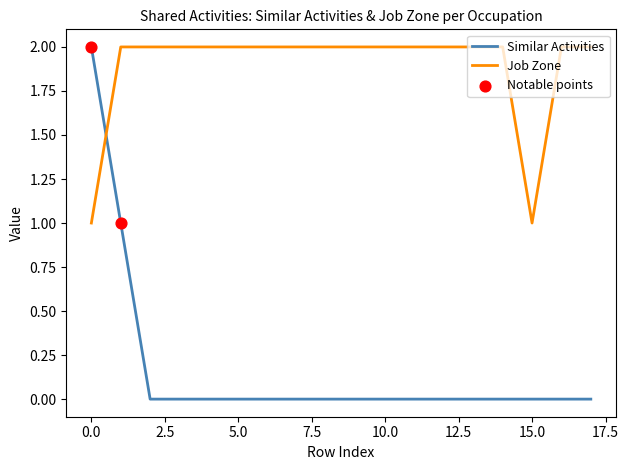

Which series has the widest spread of values?

Similar Activities